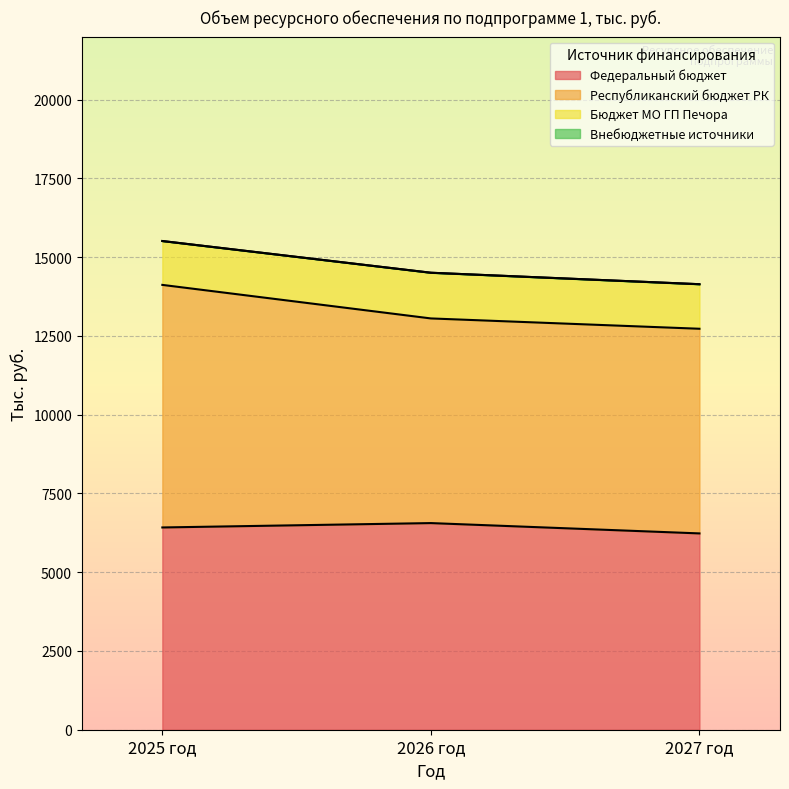

What is the average value of the Федеральный бюджет series?

6403.3